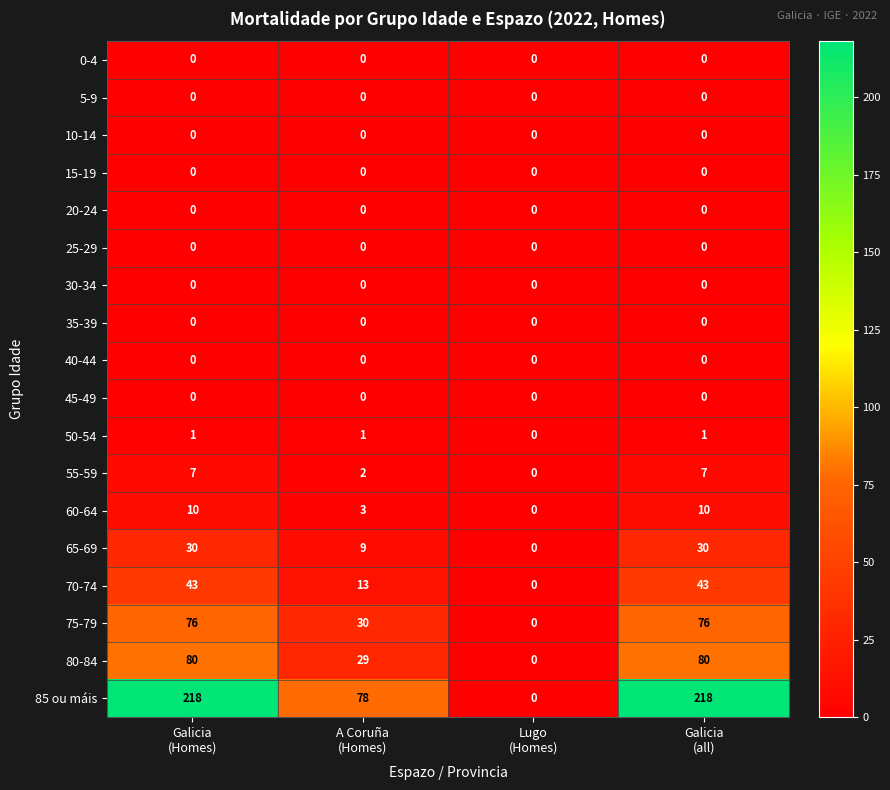

At how many categories does at least one series exceed 23?

3